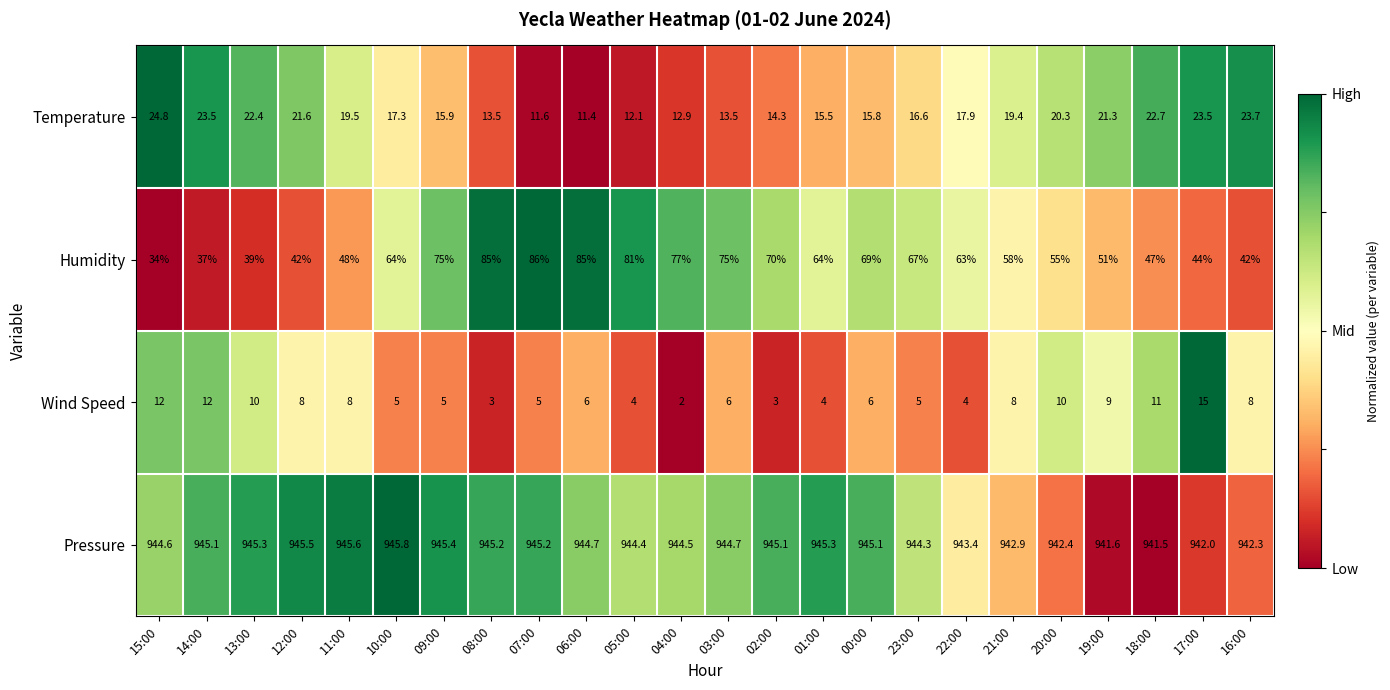

Which series has the largest total across all categories?

Pressure